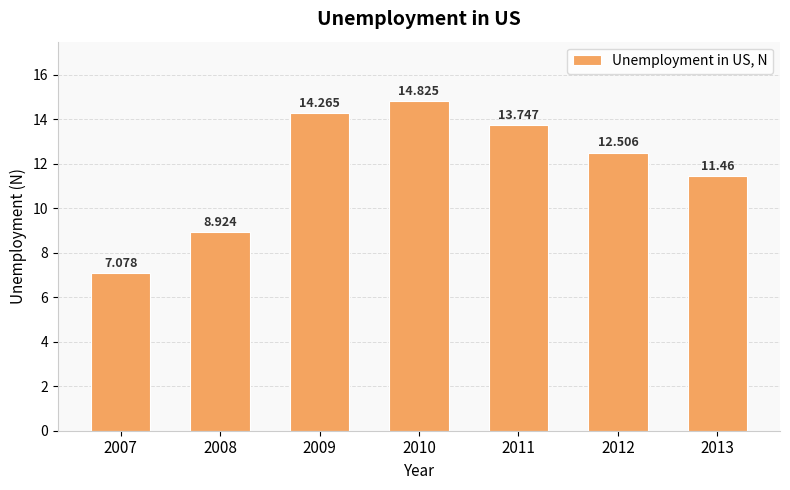

What is the smallest value displayed?

7.1